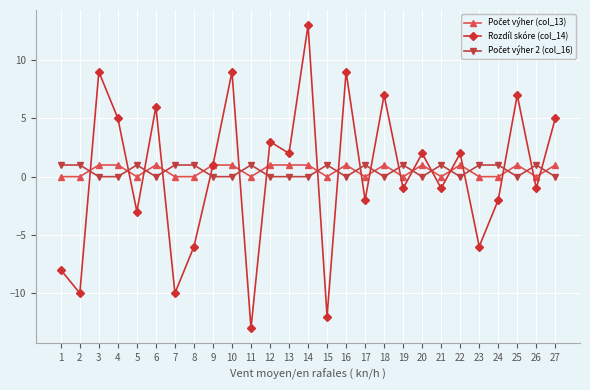

The value of Rozdíl skóre (col_14) at 26 is -2. True or false?

False